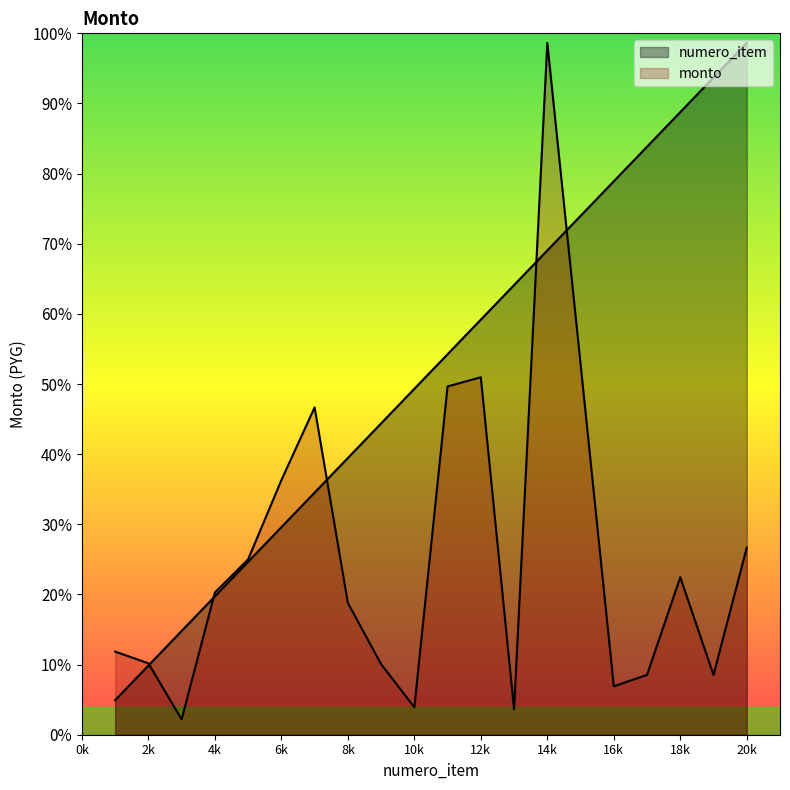

What is the value of the numero_item point at the 13th from the left?

7693237.5